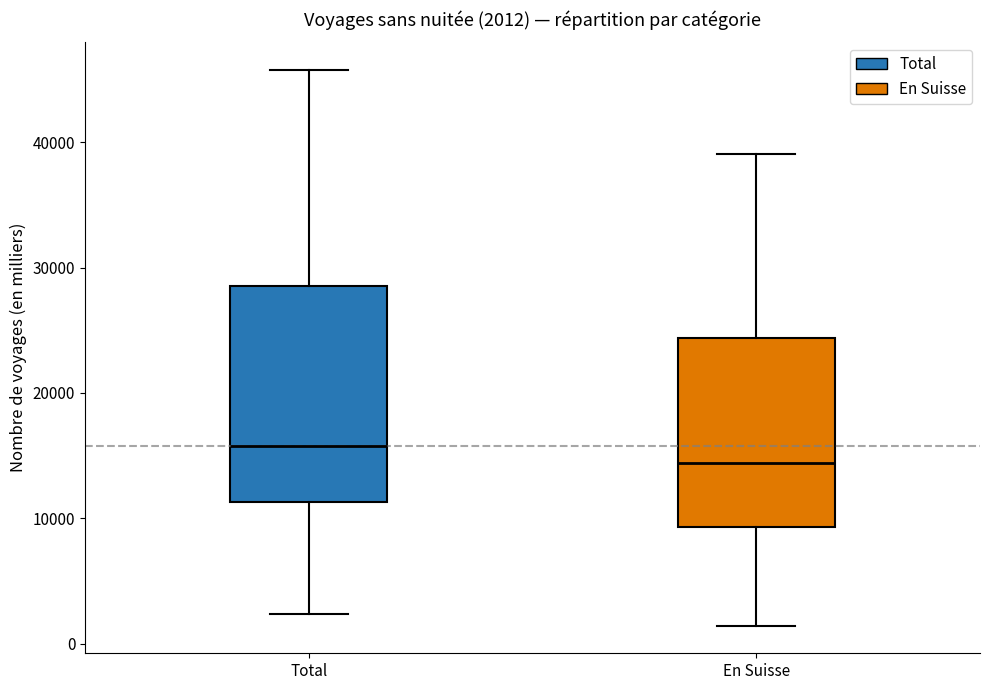

Which box has the highest median line?

Total